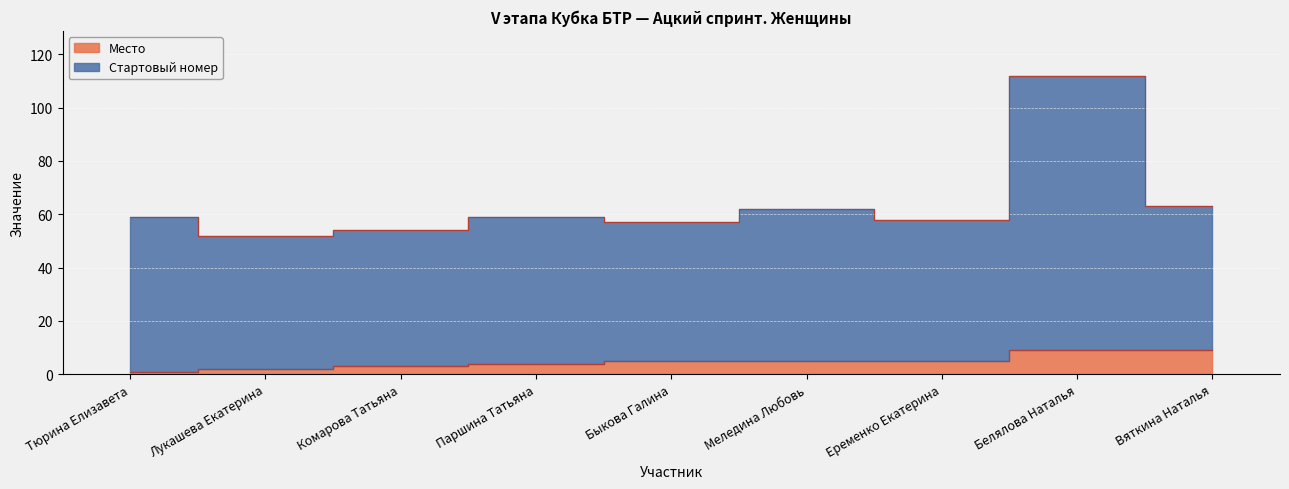

What is the sum of all Стартовый номер values?

576